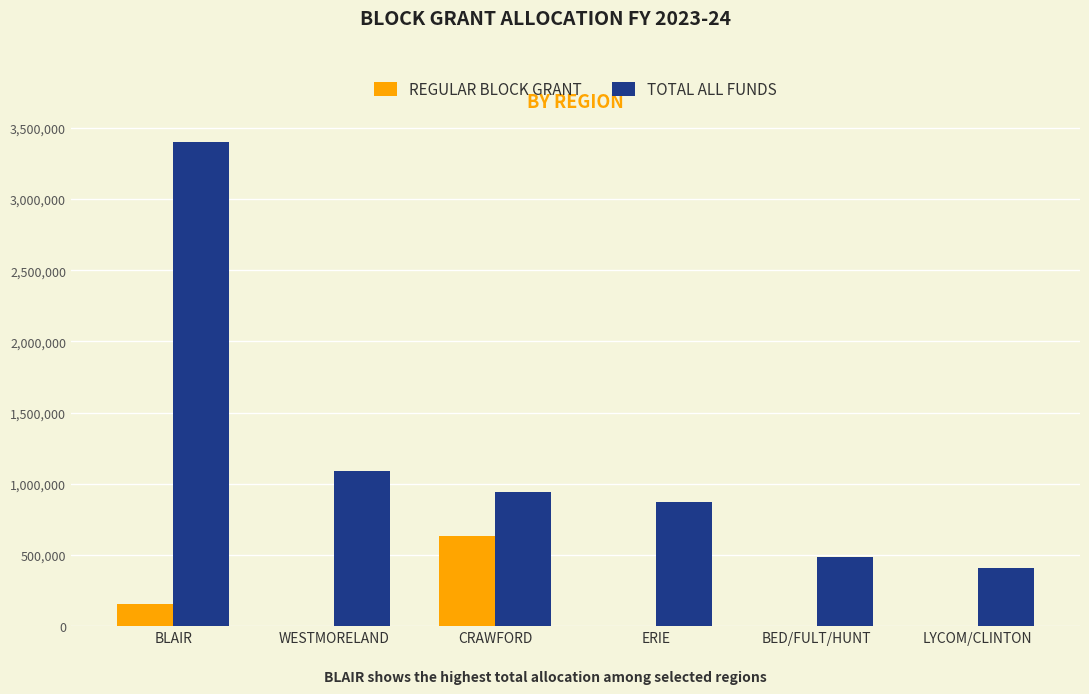

Where is TOTAL ALL FUNDS nearest to the value 1903025?

WESTMORELAND